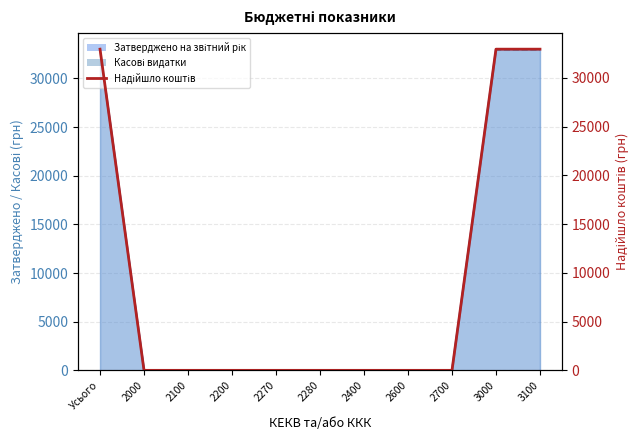

Does the chart have visible grid lines?

Yes